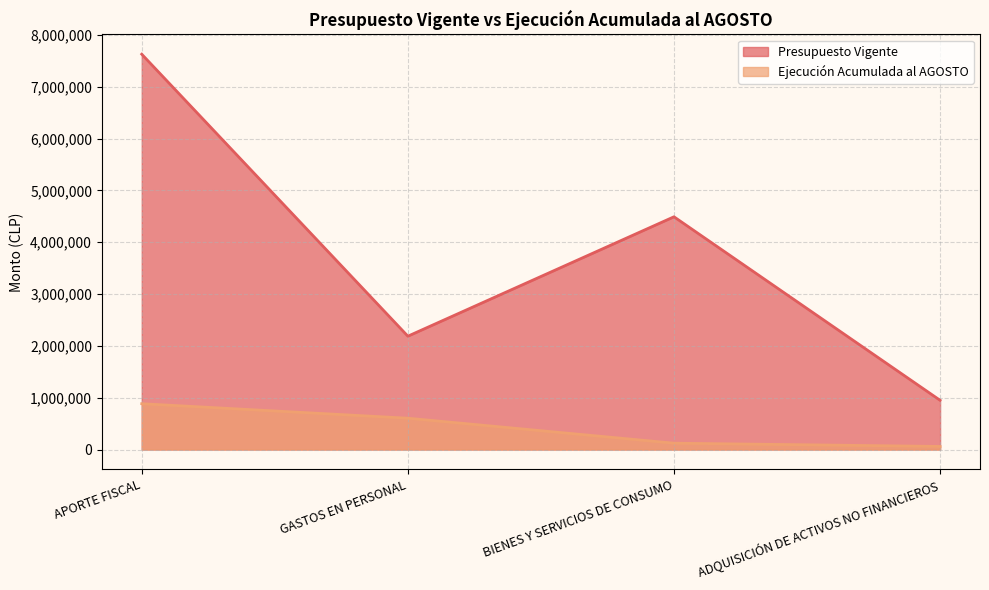

How many lines are shown in the chart?

2